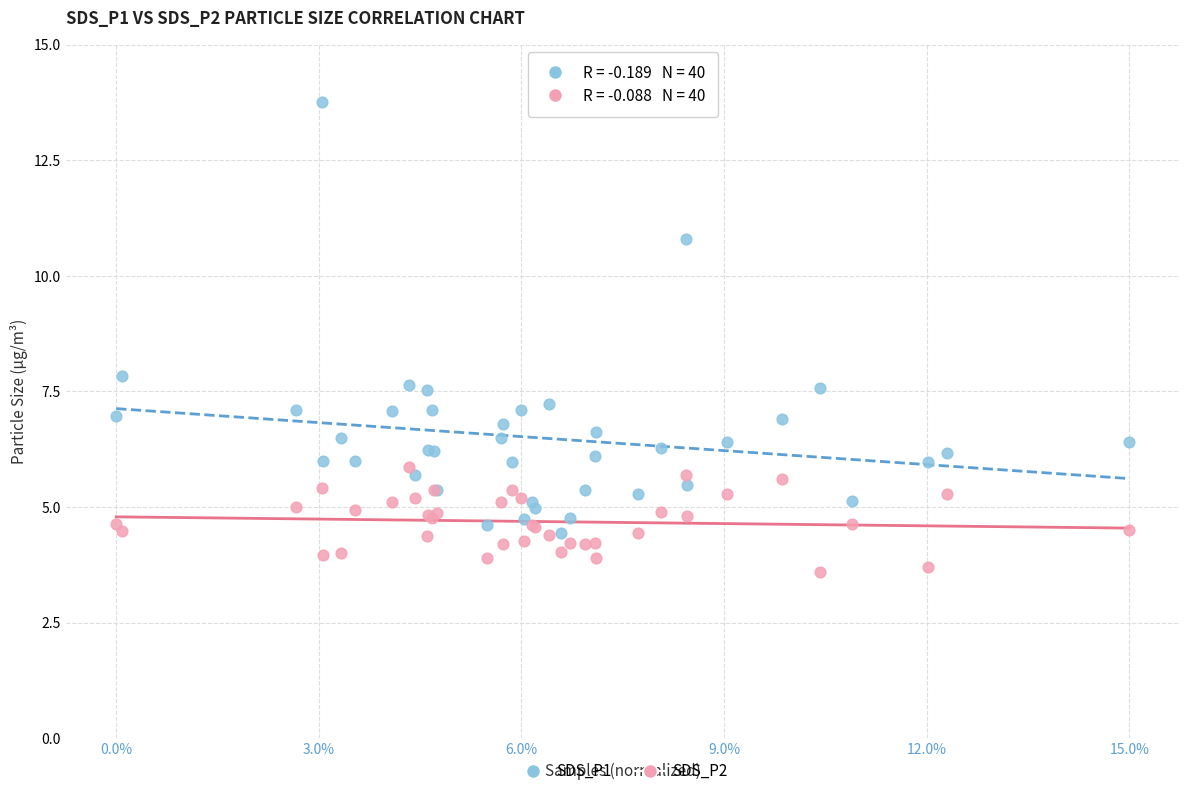

Which series contains the highest Y value?

SDS_P1